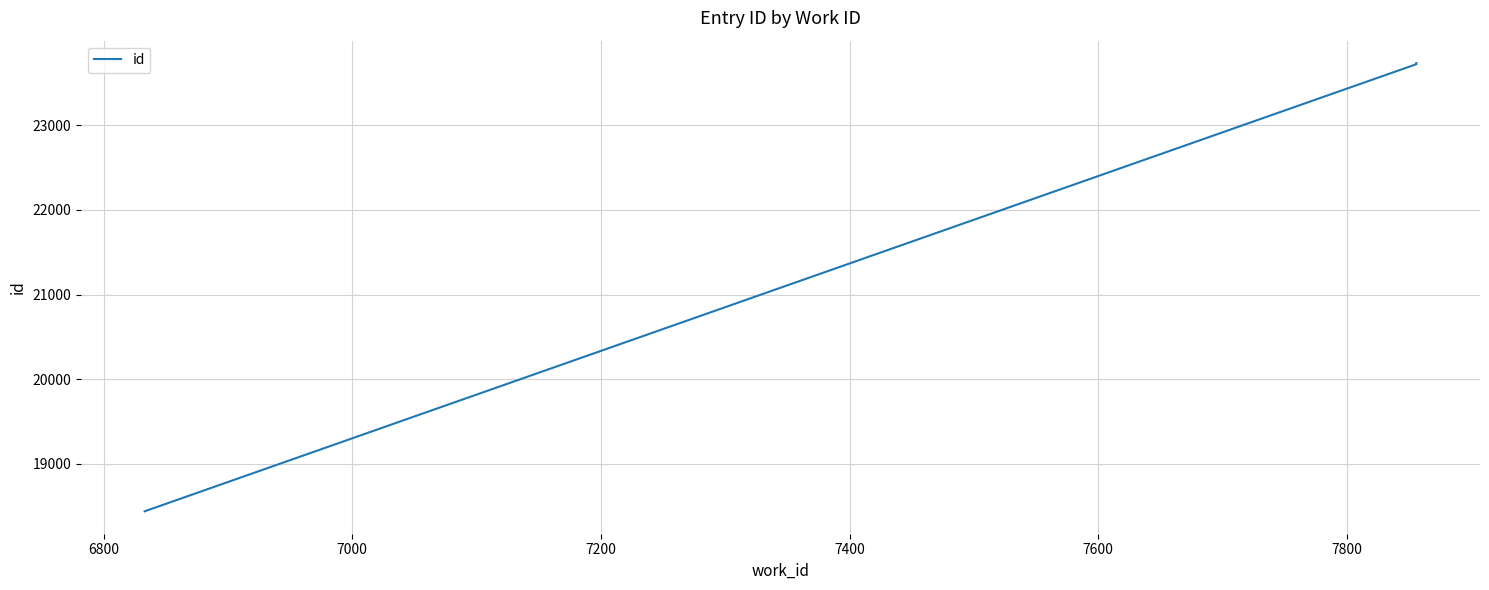

How many distinct data groups are displayed?

1